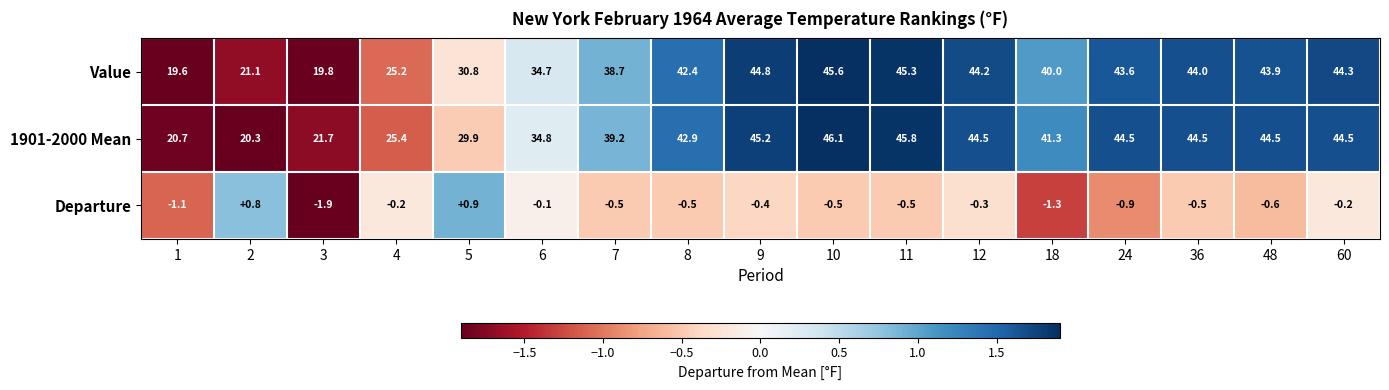

List the series in order of their peak value, highest first.

1901-2000 Mean, Value, Departure